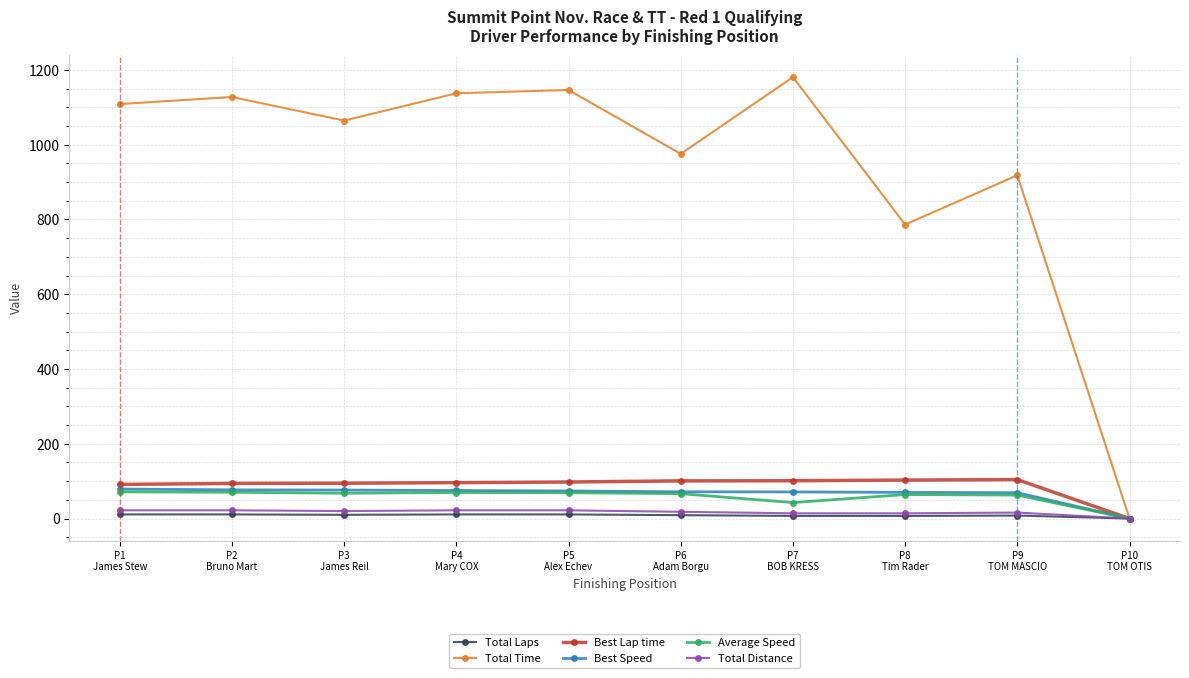

What is the difference between the maximum and minimum values in the Total Laps series?

11.0